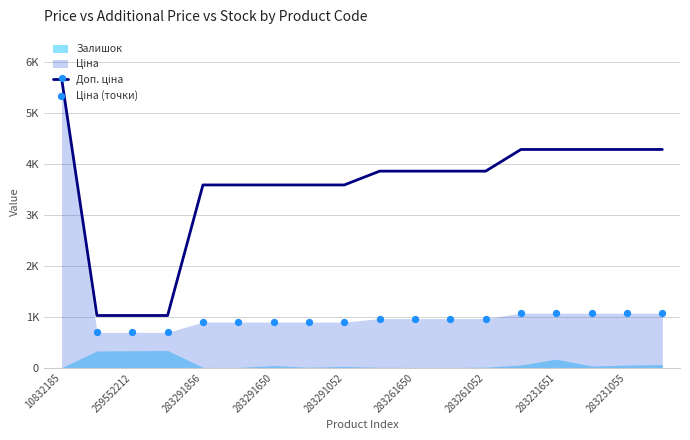

Which series has the widest spread of Y values?

Ціна (точки)